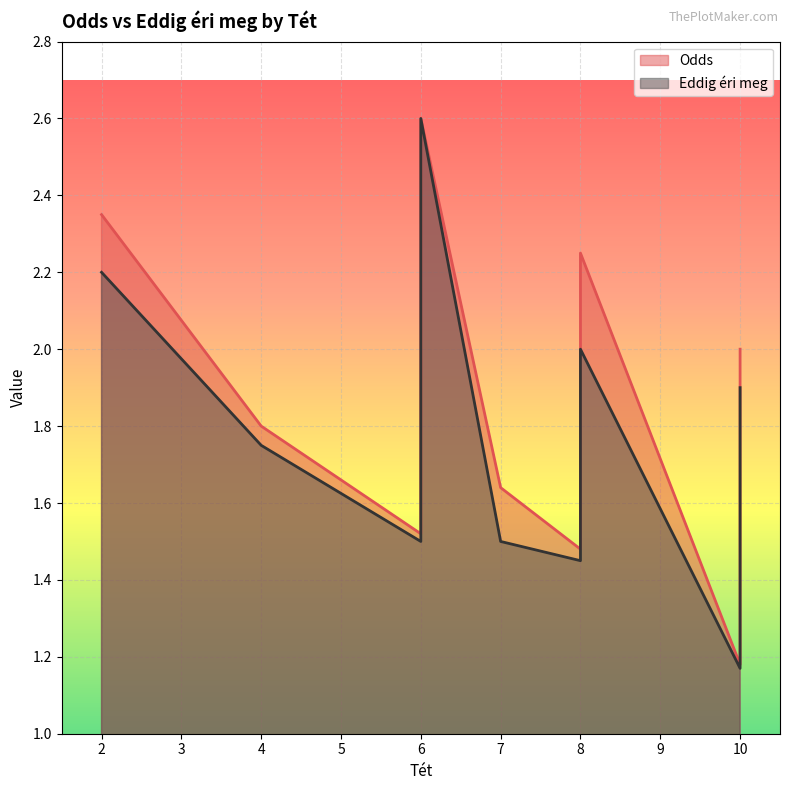

List the series in order of their peak value, lowest first.

Odds, Eddig éri meg